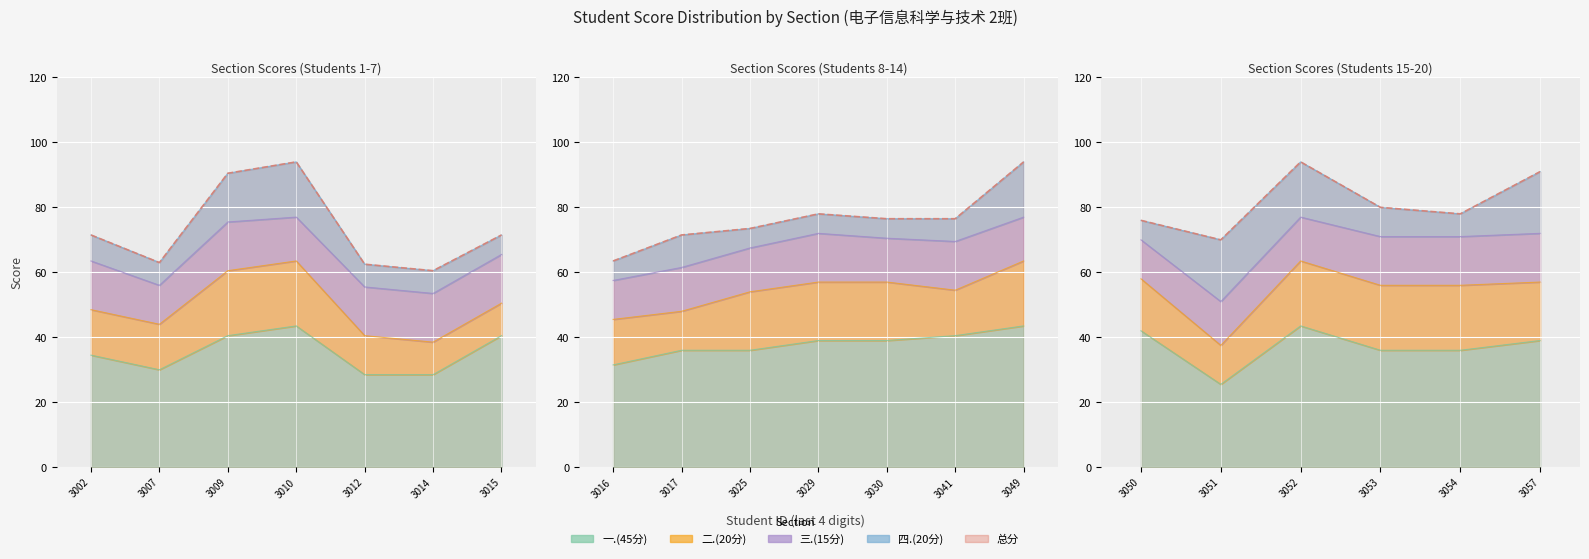

What are all the series names shown in the legend?

一.(45分), 二.(20分), 三.(15分), 四.(20分), 总分